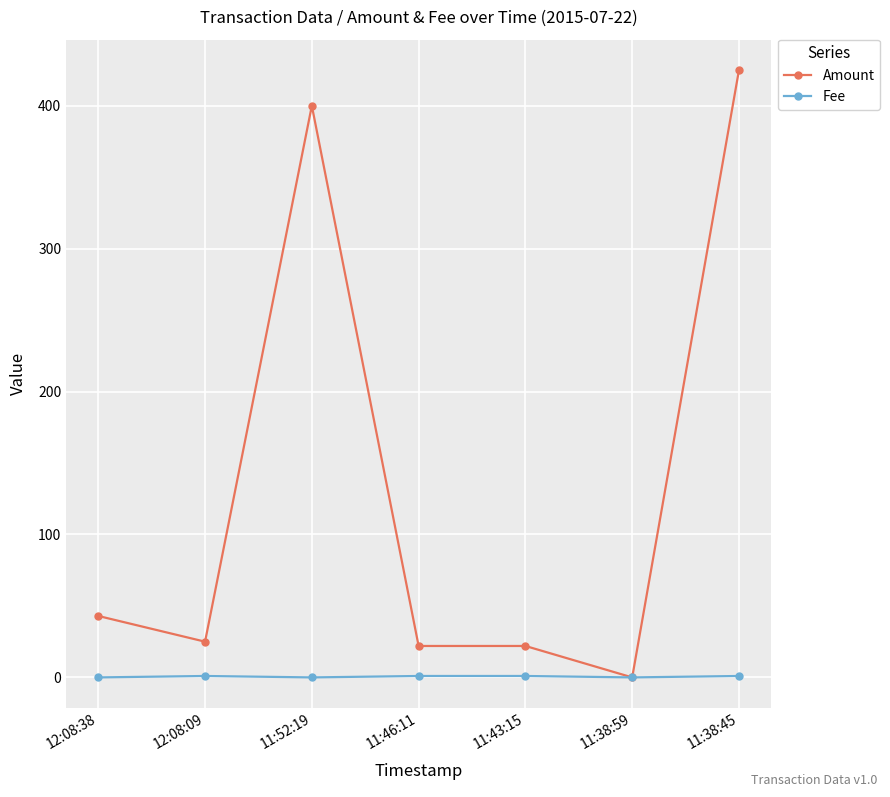

Between 11:43:15 and 11:38:45, which series saw the biggest shift?

Amount